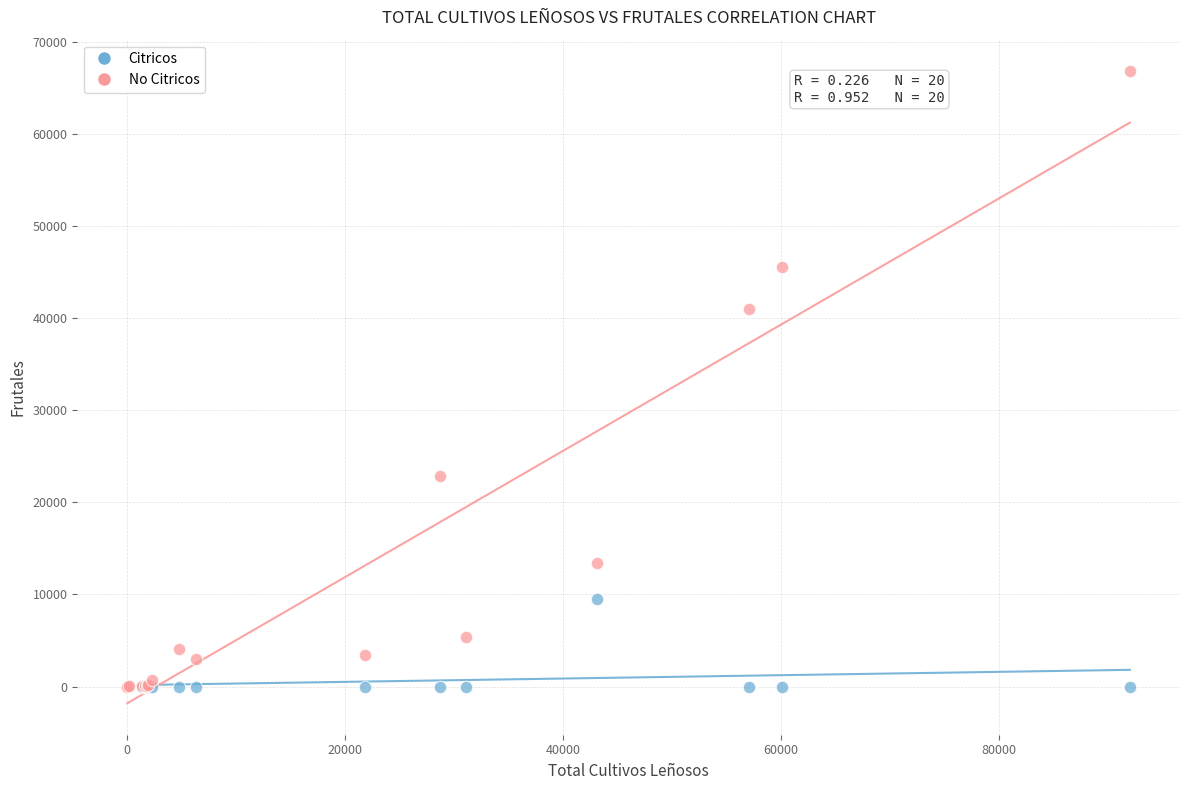

In the No Citricos series, what Y value is closest to 33392?

40976.4